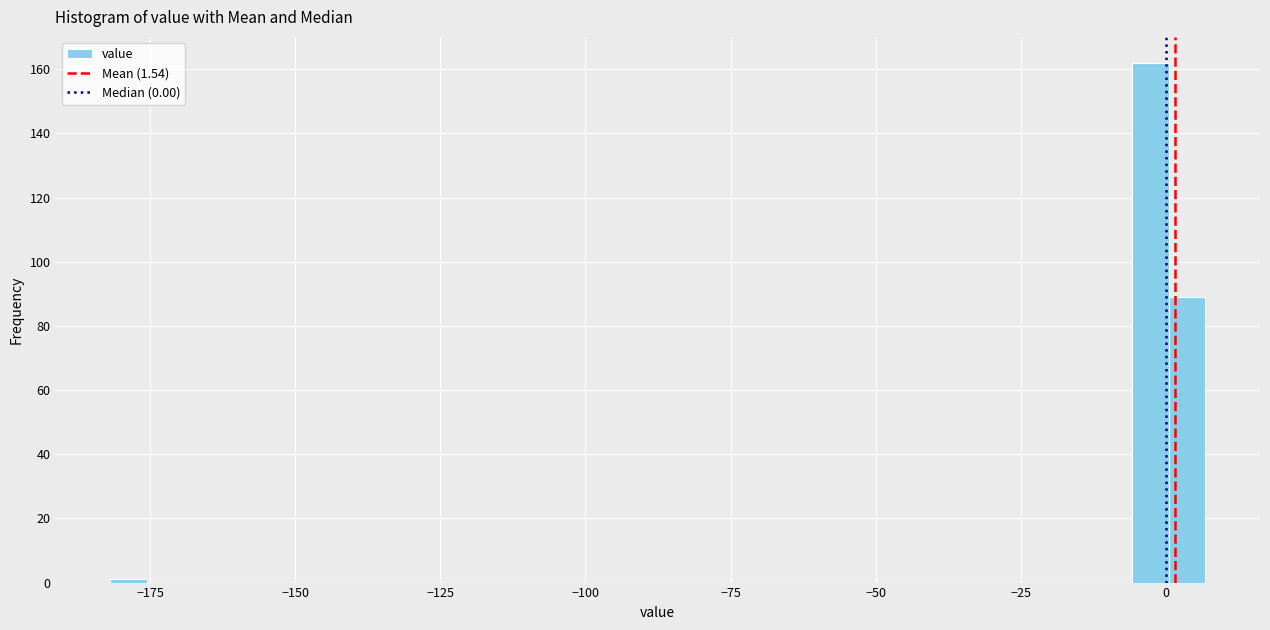

Around what value on the x-axis is the tallest bar? Give the approximate position of its centre, as read against the axis.

-5